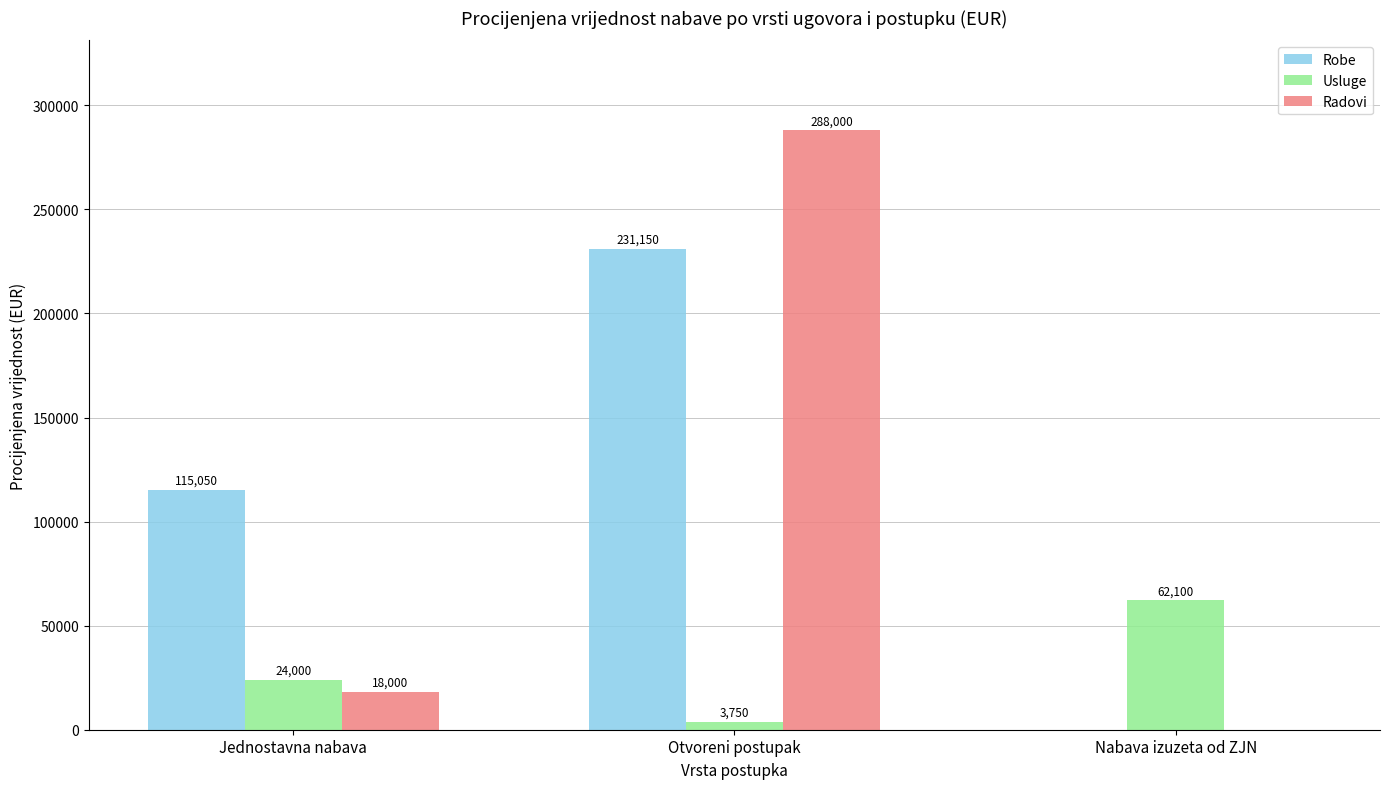

Between Jednostavna nabava and Otvoreni postupak, which series saw the biggest shift?

Radovi